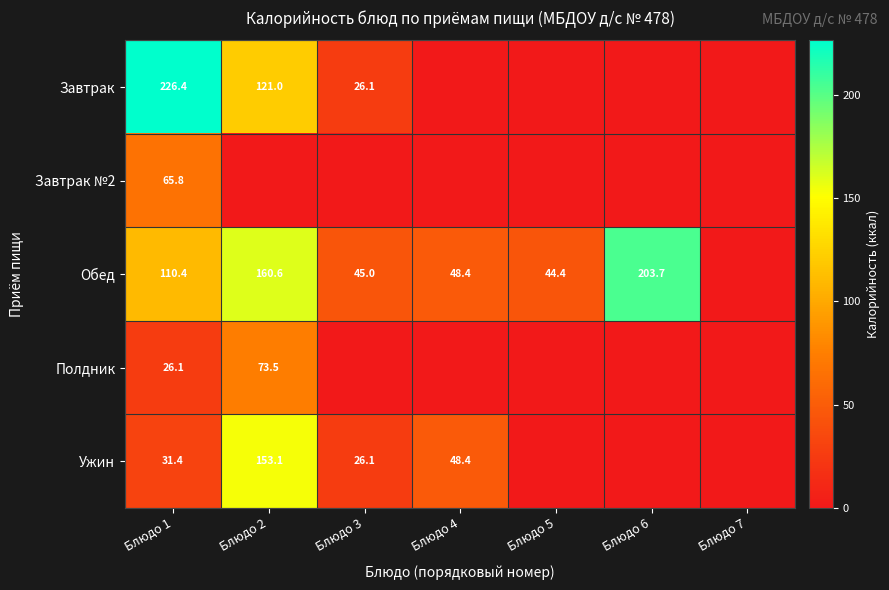

Is the value of Ужин at Блюдо 1 greater than the value of Полдник at Блюдо 2?

No